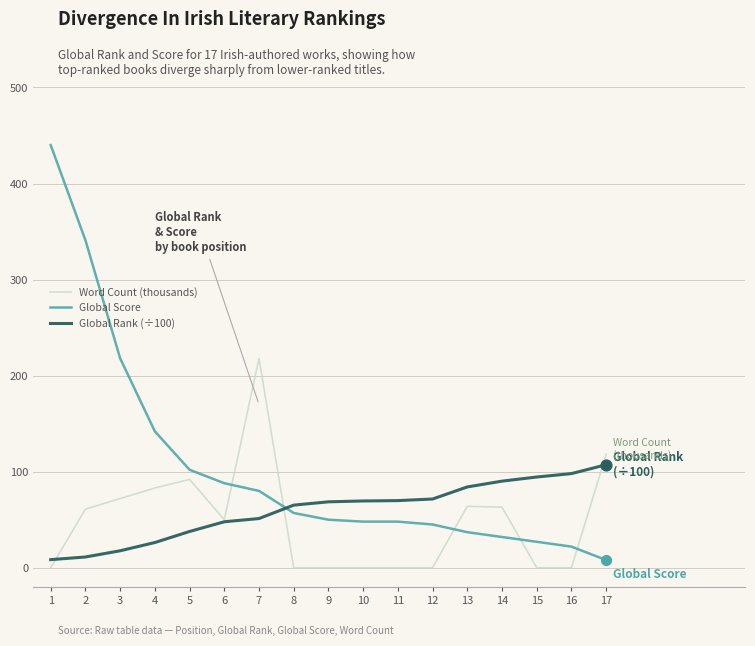

Which series has the largest total across all categories?

Global Score